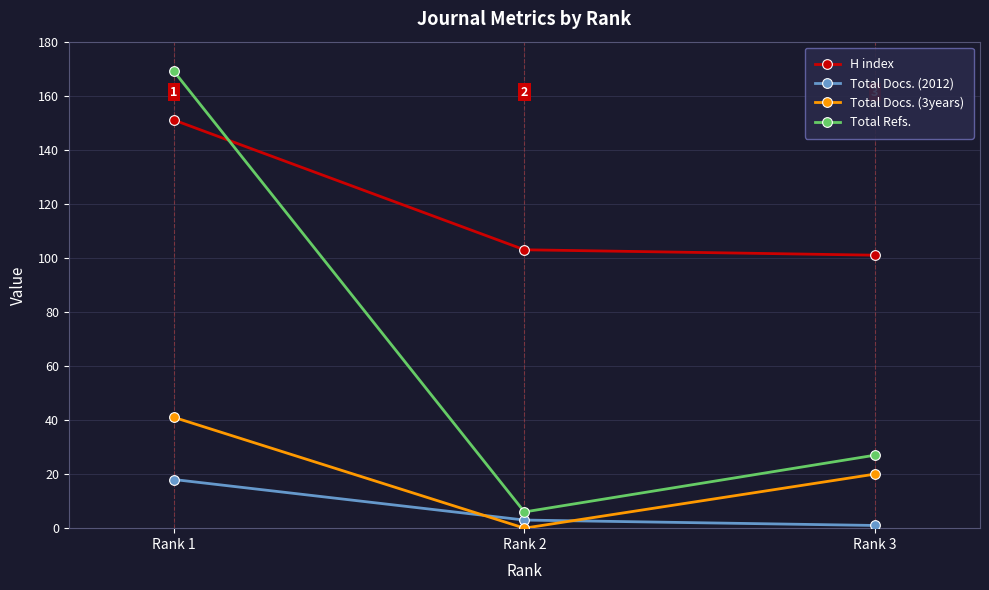

Reading left to right, list all the values displayed in this chart.

H index: Rank 1=151	Rank 2=103	Rank 3=101
Total Docs. (2012): Rank 1=18	Rank 2=3	Rank 3=1
Total Docs. (3years): Rank 1=41	Rank 2=0	Rank 3=20
Total Refs.: Rank 1=169	Rank 2=6	Rank 3=27